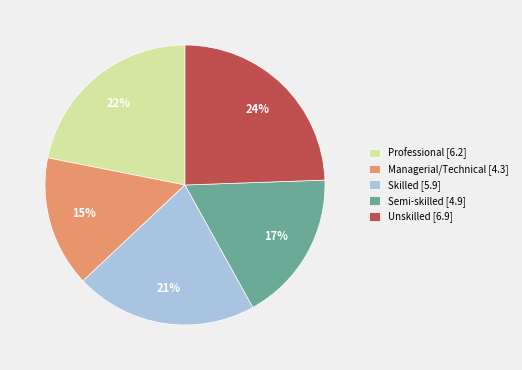

How many slices are in this pie chart?

5